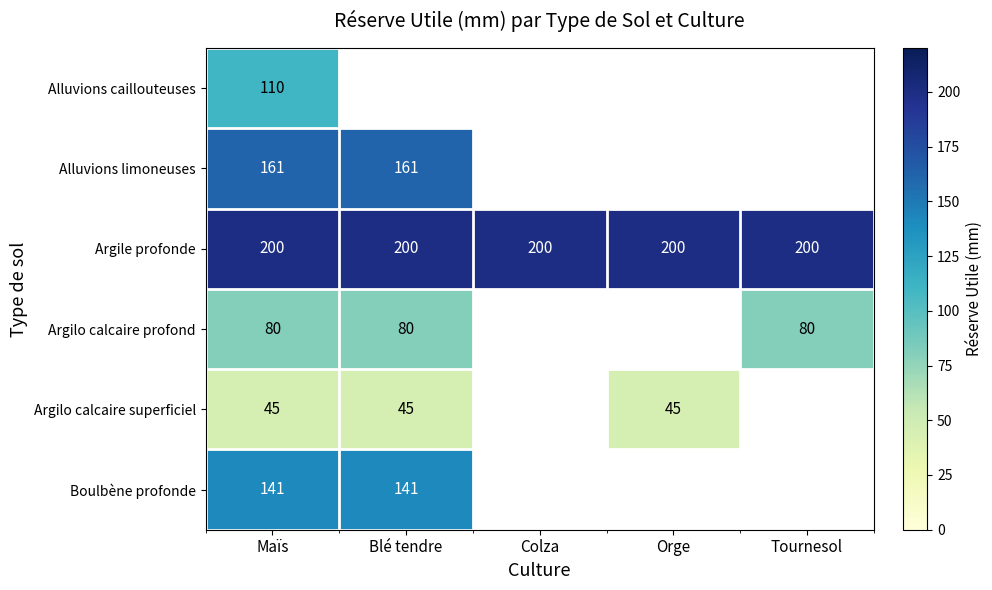

What is the total value across all series at Maïs?

737